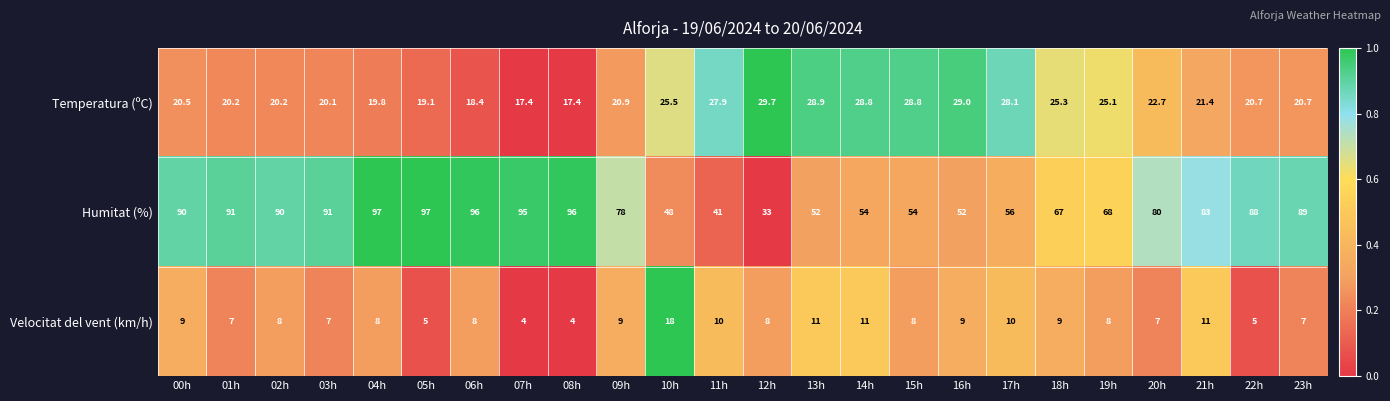

What is the difference between the maximum and minimum values in the Humitat (%) series?

64.0